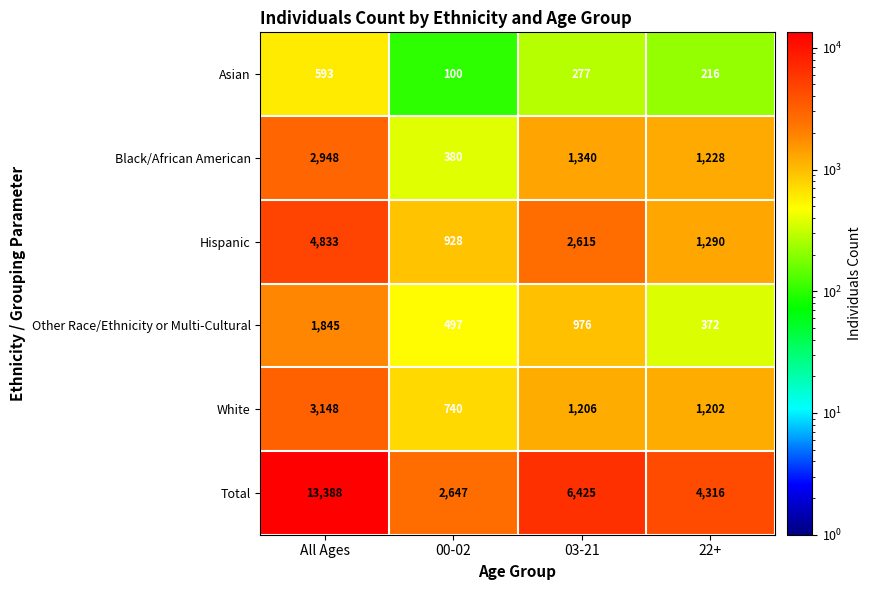

What is the difference between the White values at 22+ and All Ages?

1946